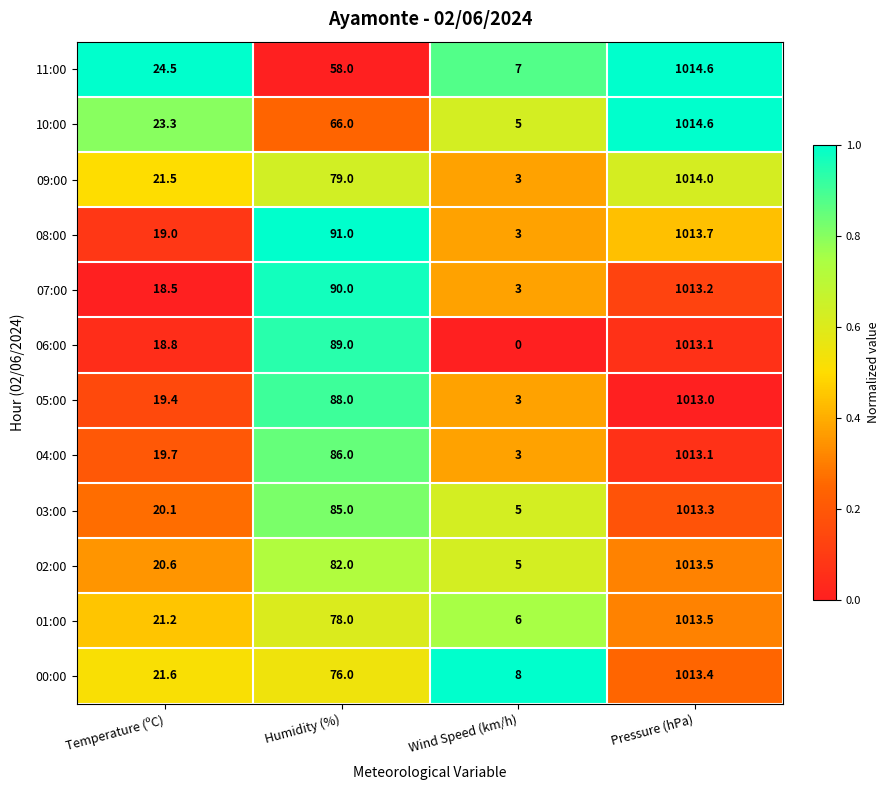

How many data points does each series have?

4